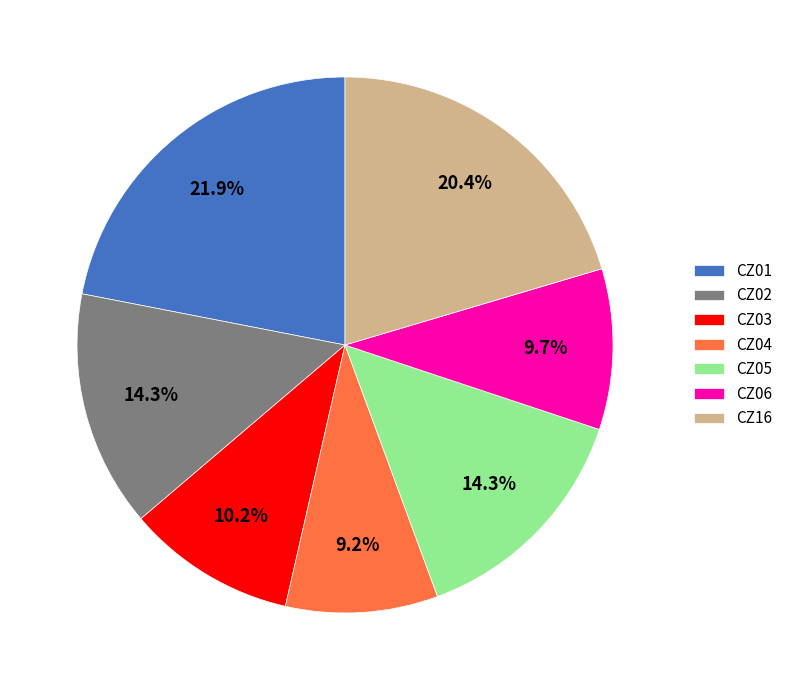

Count the number of slices in the pie.

7